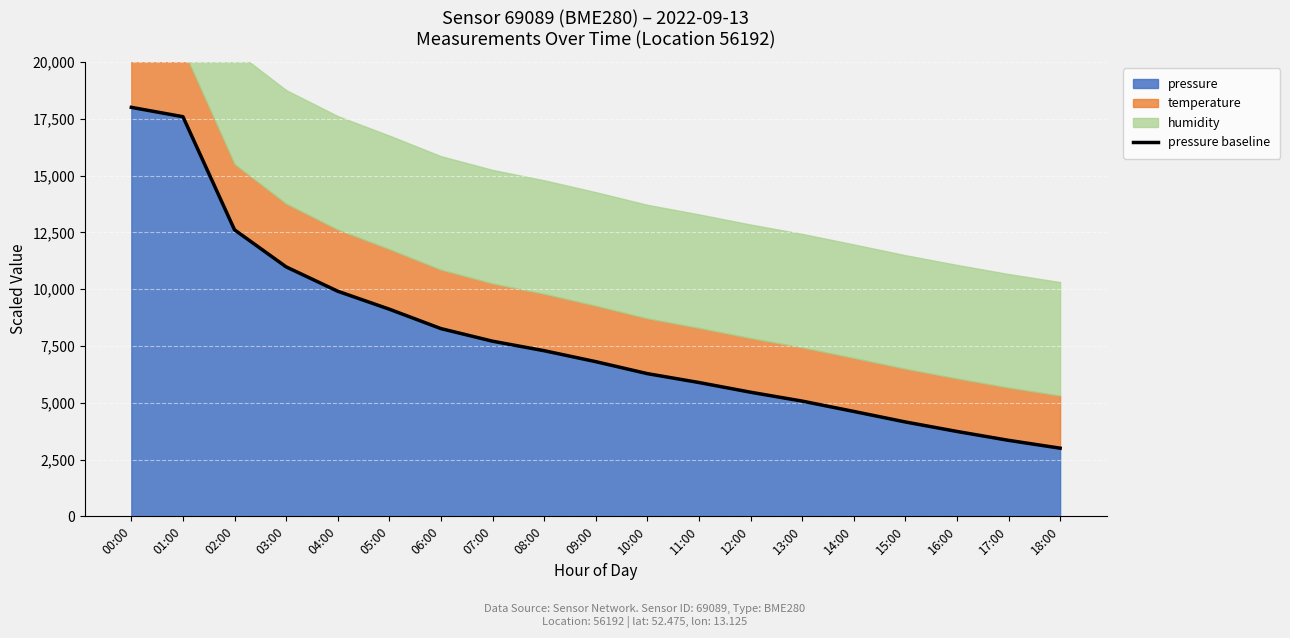

What is the change in value from 06:00 to 09:00?

-1454.2